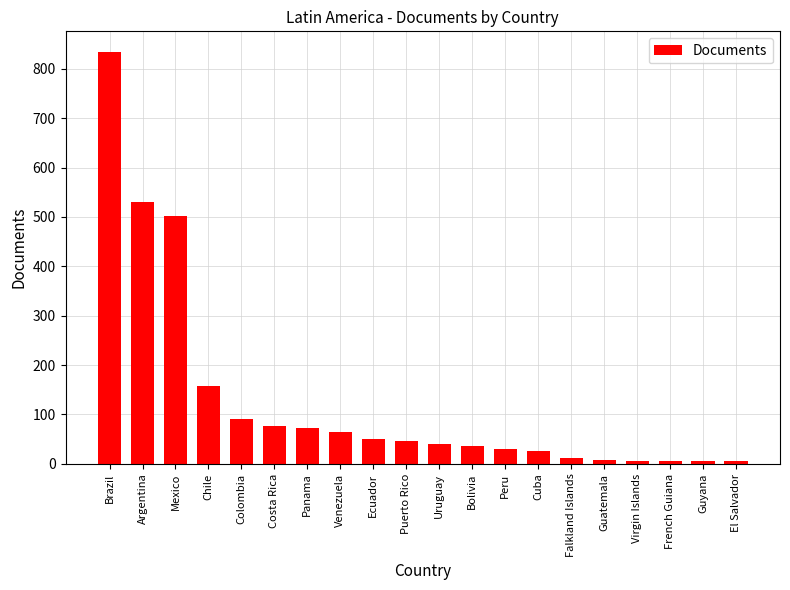

What is the change in value from Colombia to Falkland Islands?

-80